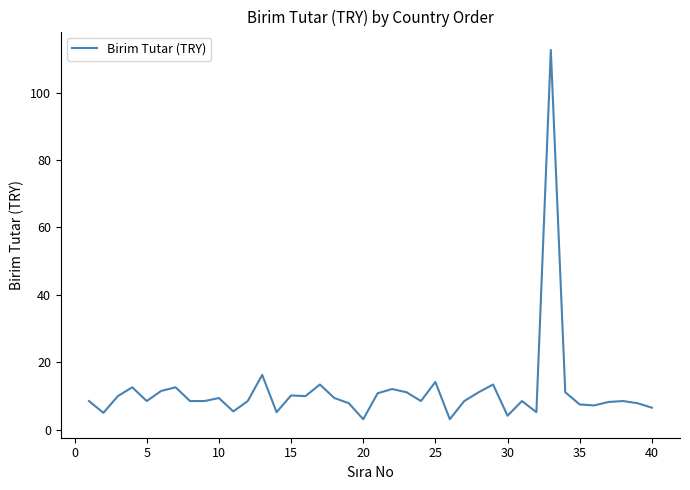

What is the minimum value shown in the chart?

3.1